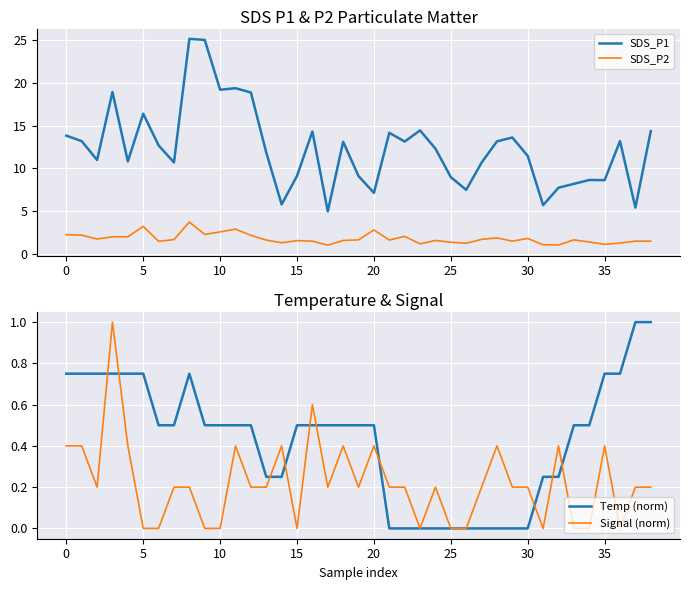

What is the label of the 33rd point from the left?

32